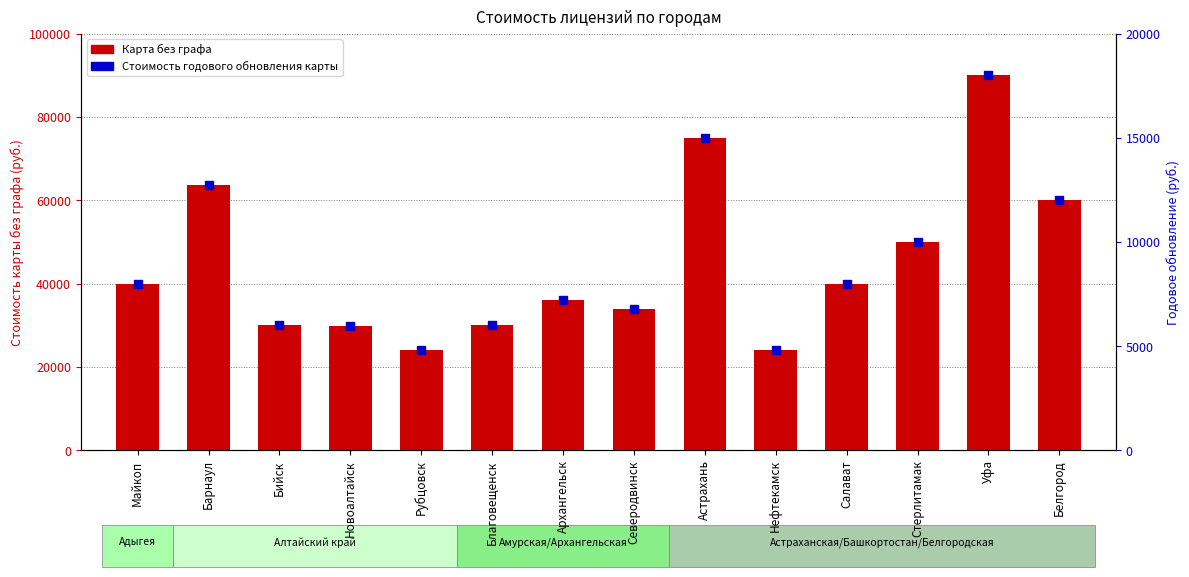

Which series contains the highest Y value?

Карта без графа